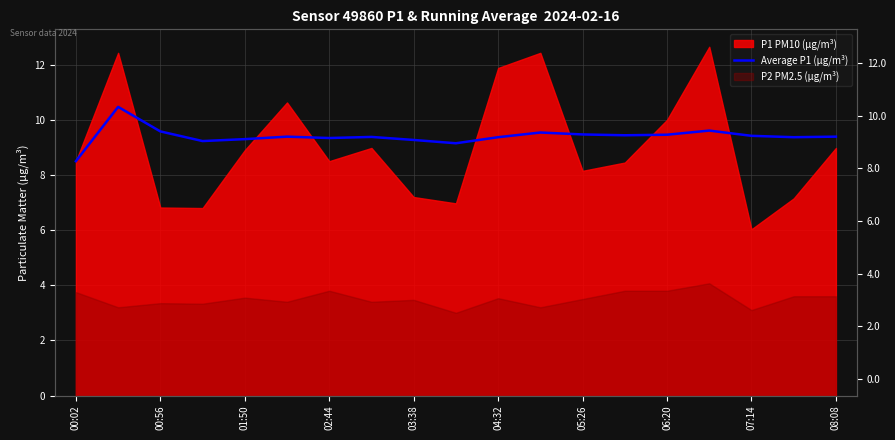

The value at 06:20 is 16.0. True or false?

False